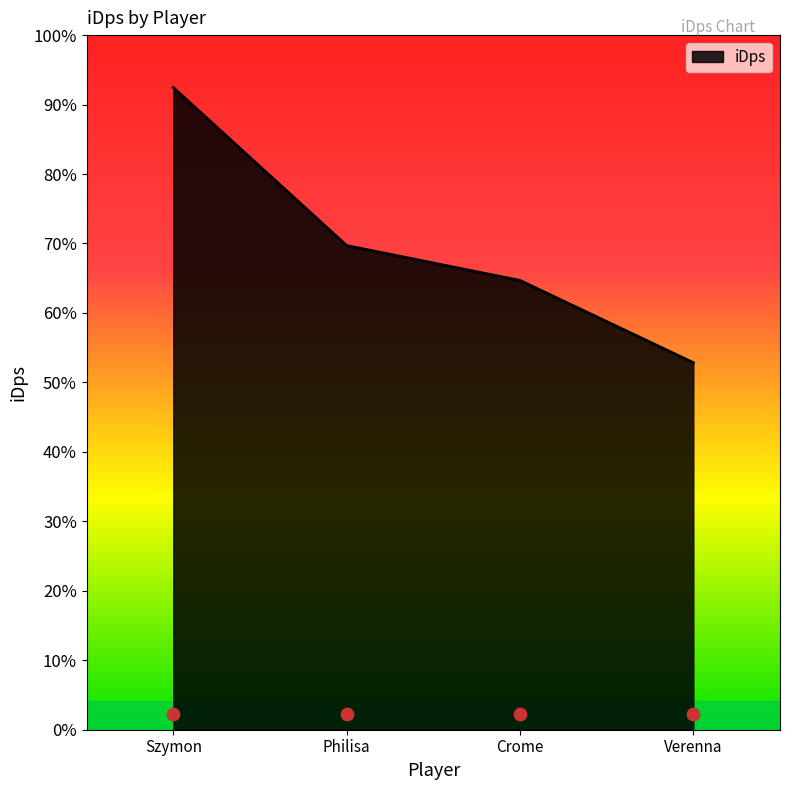

What is the change in value from Szymon to Philisa?

-818.8